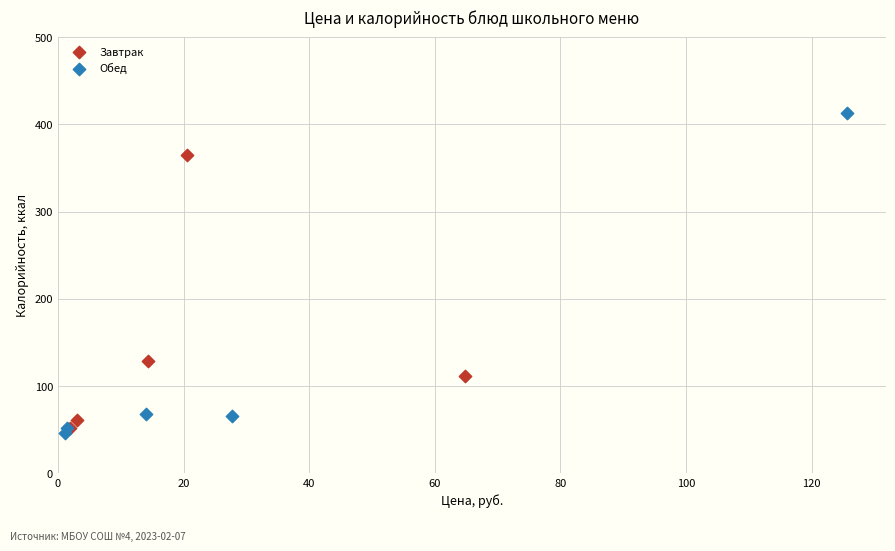

Which series has the largest Y range (max minus min)?

Обед